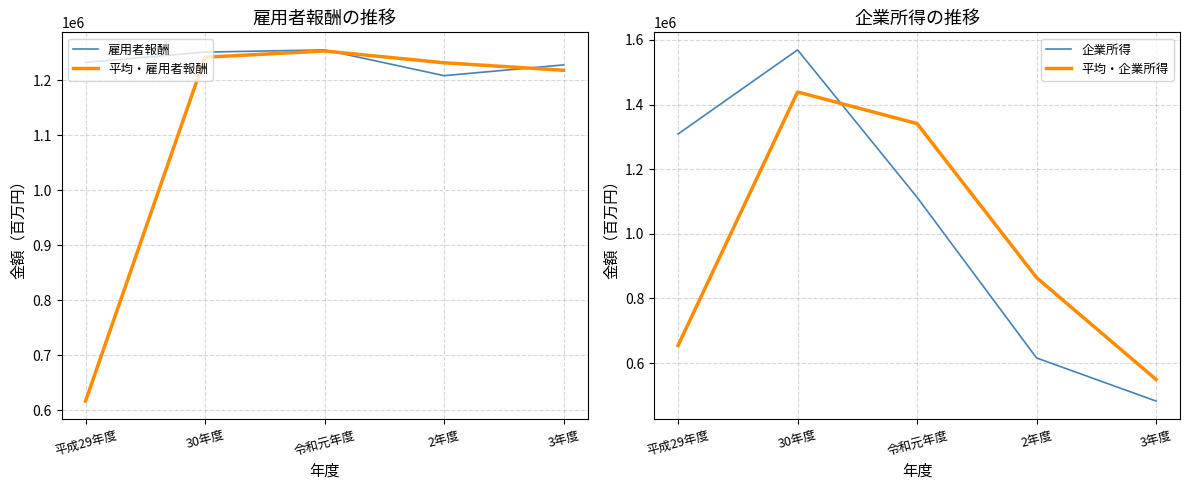

What is the value of the 平均・雇用者報酬 point at the 3rd from the left?

1253574.5